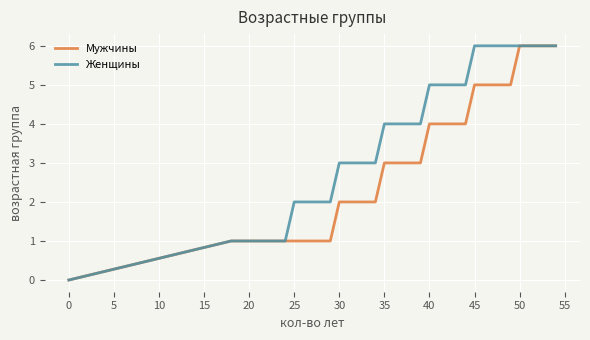

What is the maximum value shown in the chart?

6